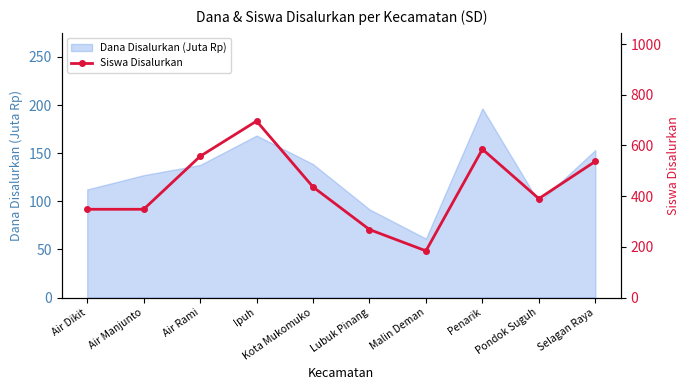

Rank the categories by value from lowest to highest.

Malin Deman, Lubuk Pinang, Air Dikit, Air Manjunto, Pondok Suguh, Kota Mukomuko, Selagan Raya, Air Rami, Penarik, Ipuh